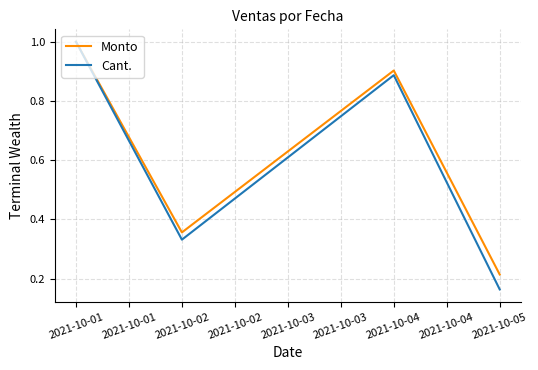

The Monto series shows 1.6 at 2021-10-04. True or false?

False